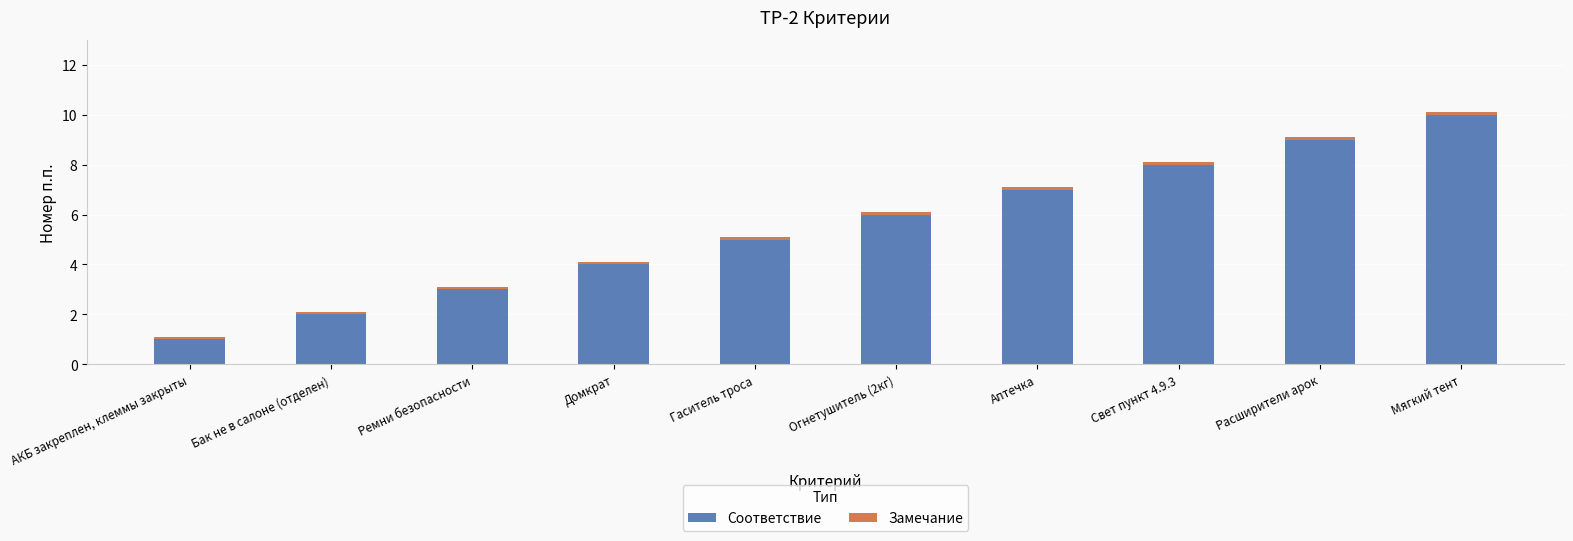

The value of Соответствие at Аптечка is 4.7. True or false?

False